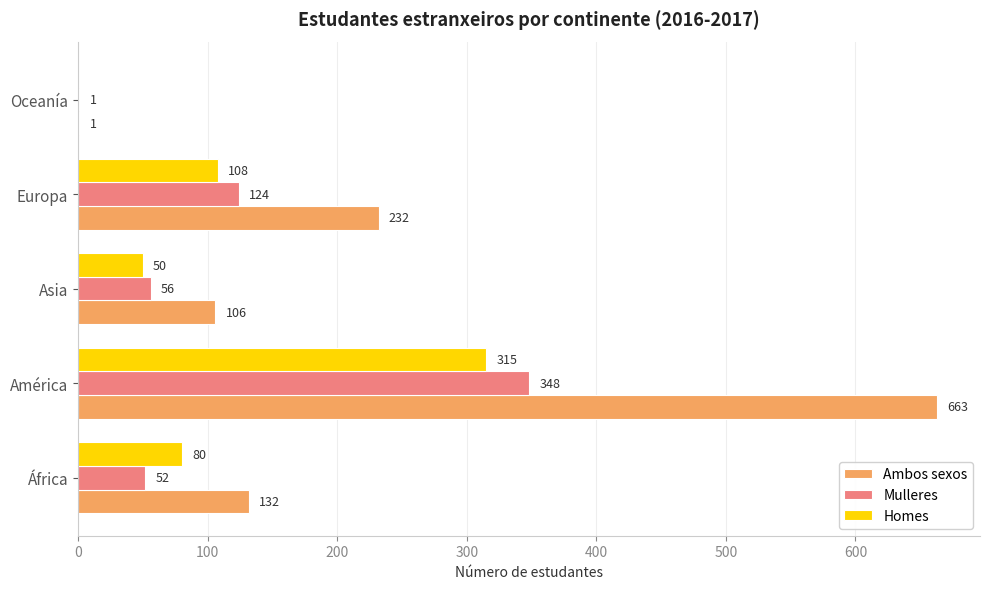

Which series changed the most between África and Oceanía?

Ambos sexos